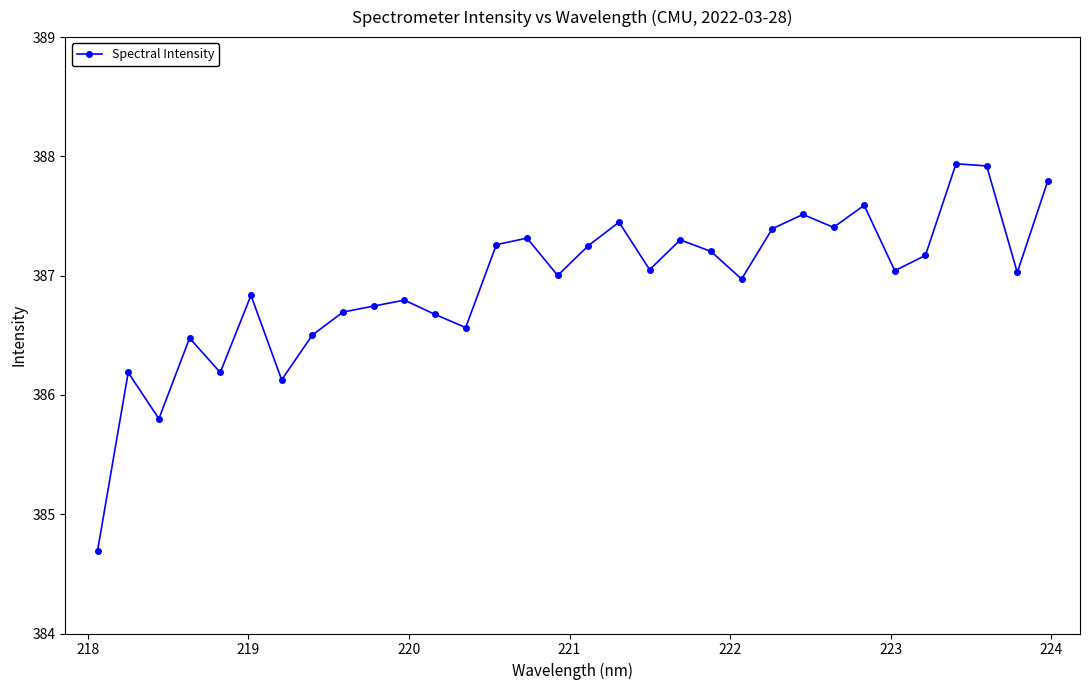

What is the difference between the maximum and minimum values?

3.2